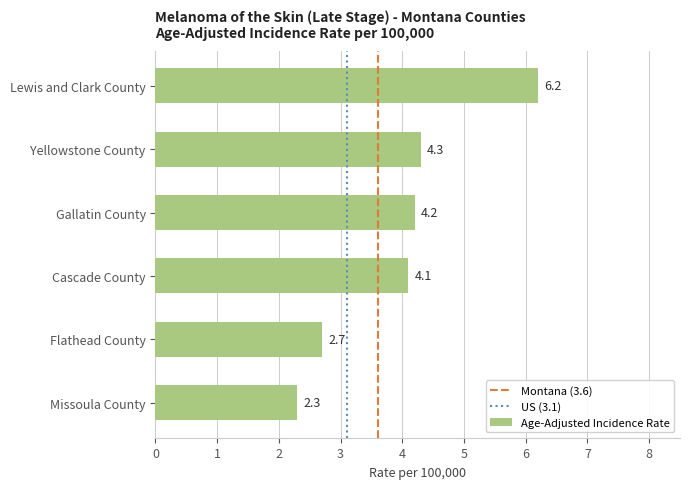

What is the label of the 2nd bar from the bottom?

Flathead County